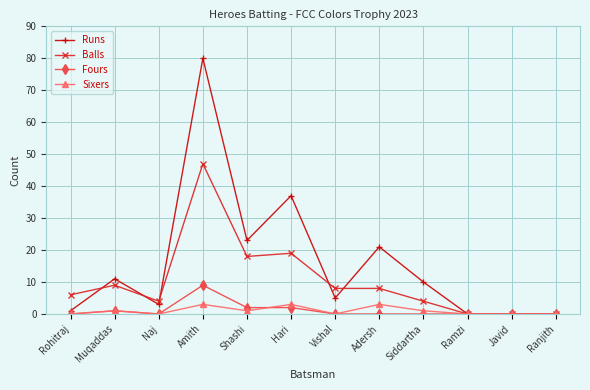

Reading left to right, list all the values displayed in this chart.

Runs: Rohitraj=1	Muqaddas=11	Naj=3	Amith=80	Shashi=23	Hari=37	Vishal=5	Adersh=21	Siddartha=10	Ramzi=0	Javid=0	Ranjith=0
Balls: Rohitraj=6	Muqaddas=9	Naj=4	Amith=47	Shashi=18	Hari=19	Vishal=8	Adersh=8	Siddartha=4	Ramzi=0	Javid=0	Ranjith=0
Fours: Rohitraj=0	Muqaddas=1	Naj=0	Amith=9	Shashi=2	Hari=2	Vishal=0	Adersh=0	Siddartha=0	Ramzi=0	Javid=0	Ranjith=0
Sixers: Rohitraj=0	Muqaddas=1	Naj=0	Amith=3	Shashi=1	Hari=3	Vishal=0	Adersh=3	Siddartha=1	Ramzi=0	Javid=0	Ranjith=0